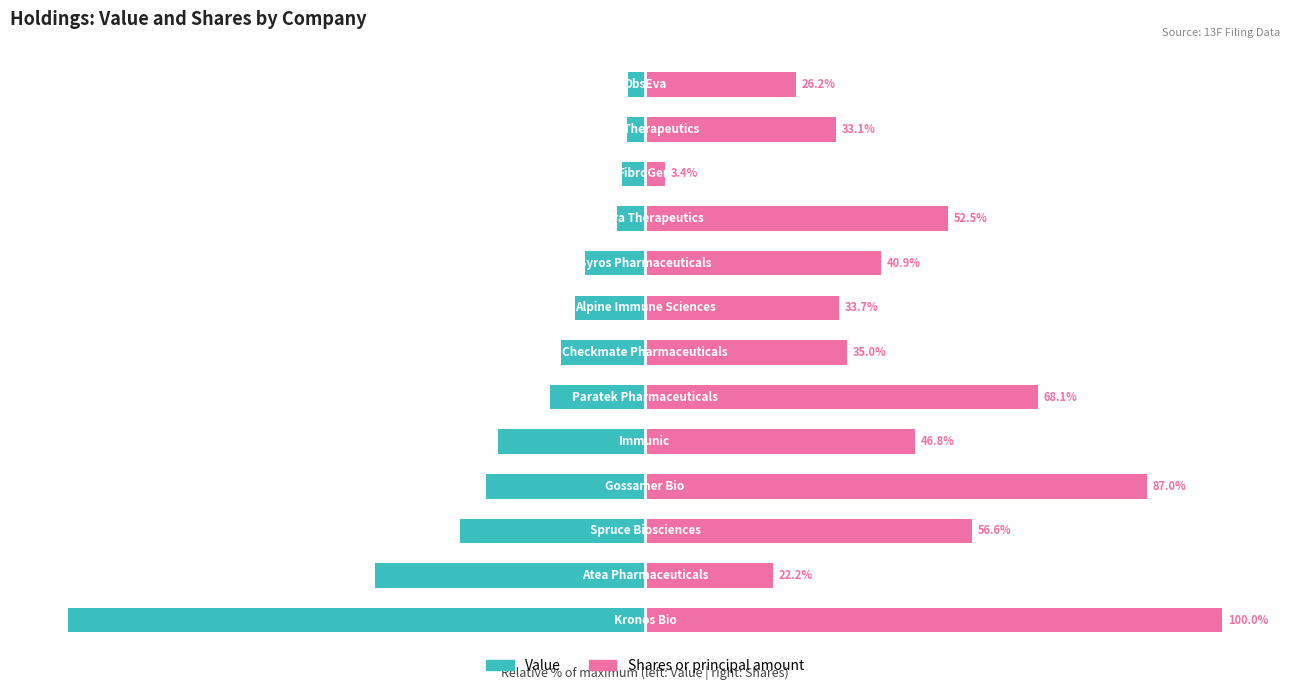

True or false: Value has a value of -5.1 at 11.

False